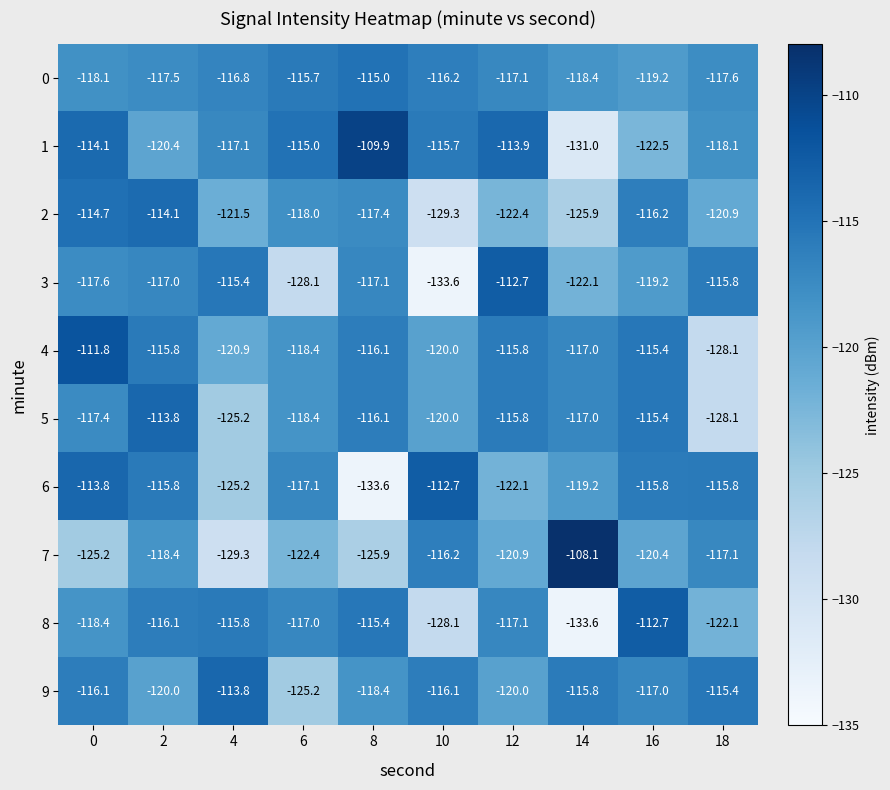

What is the difference between the maximum and minimum values in the 7 series?

21.2